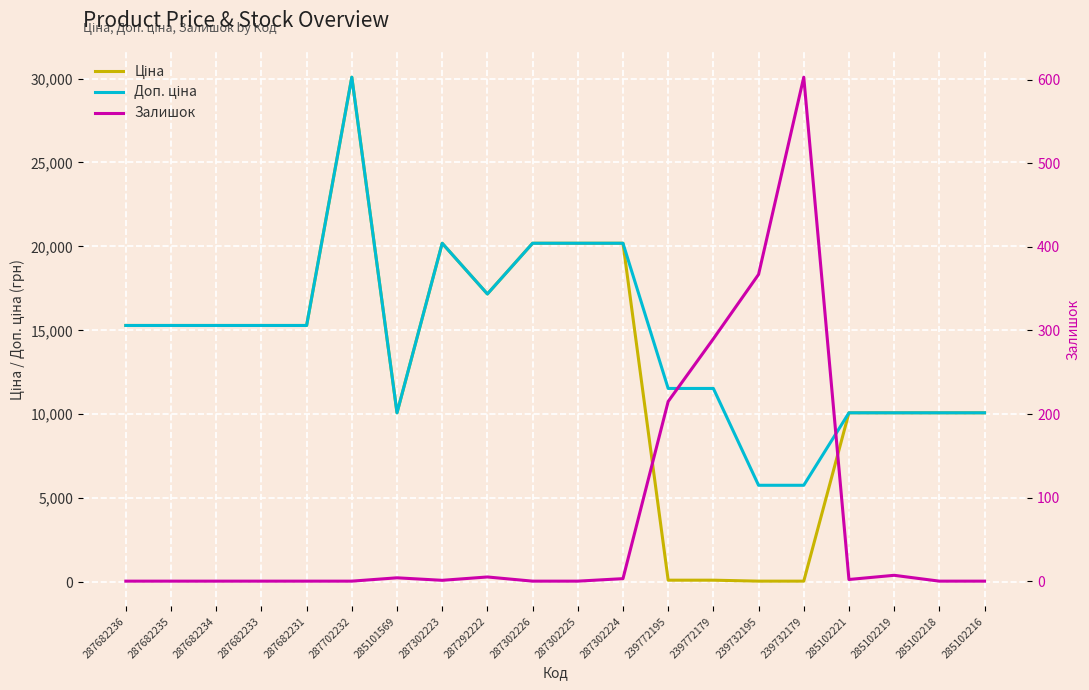

Reading left to right, what are all the values shown in this chart?

Ціна: 15288.0	15288.0	15288.0	15288.0	15288.0	30077.8	10085.8	20186.0	17165.0	20186.0	20186.0	20186.0	115.4	115.4	57.7	57.7	10085.8	10085.8	10085.8	10085.8
Доп. ціна: 15288.0	15288.0	15288.0	15288.0	15288.0	30077.8	10085.8	20186.0	17165.0	20186.0	20186.0	20186.0	11537.0	11537.0	5769.0	5769.0	10085.8	10085.8	10085.8	10085.8
Залишок: 0.0	0.0	0.0	0.0	0.0	0.0	4.0	1.0	5.0	0.0	0.0	3.0	215.0	290.0	367.0	603.0	2.0	7.0	0.0	0.0